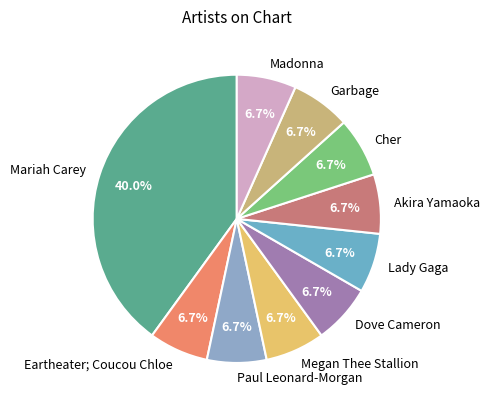

Is it true that Eartheater; Coucou Chloe is 7% of the pie?

True